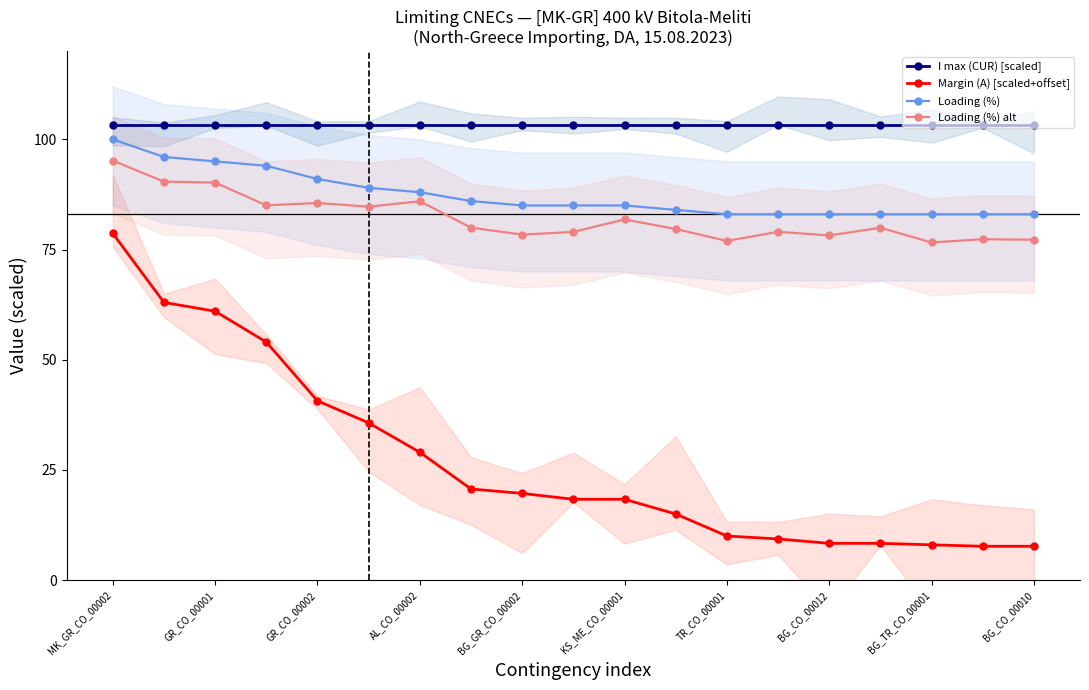

True or false: I max (CUR) [scaled] and Loading (%) alt cross at least once.

False